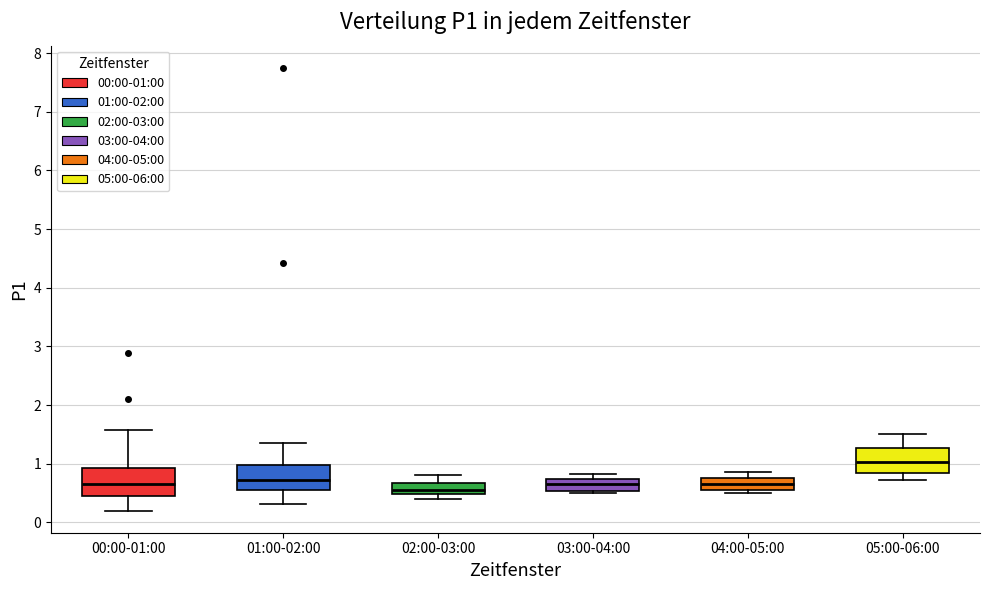

Reading left to right, transcribe this box plot: for each box, give where its median line is, the range the box spans, and where its two whiskers end, as read against the y-axis. The values are not printed on the chart, so give them approximately, as read against the axis.

00:00-01:00: median 0.7, box 0.4 to 0.9, whiskers 0.2 to 1.6
01:00-02:00: median 0.7, box 0.6 to 1.0, whiskers 0.3 to 1.4
02:00-03:00: median 0.6, box 0.5 to 0.7, whiskers 0.4 to 0.8
03:00-04:00: median 0.7 (inside the box), box 0.5 to 0.7, whiskers 0.5 (just below the box's lower edge) to 0.8
04:00-05:00: median 0.7, box 0.6 to 0.8, whiskers 0.5 to 0.9
05:00-06:00: median 1.0, box 0.8 to 1.3, whiskers 0.7 to 1.5